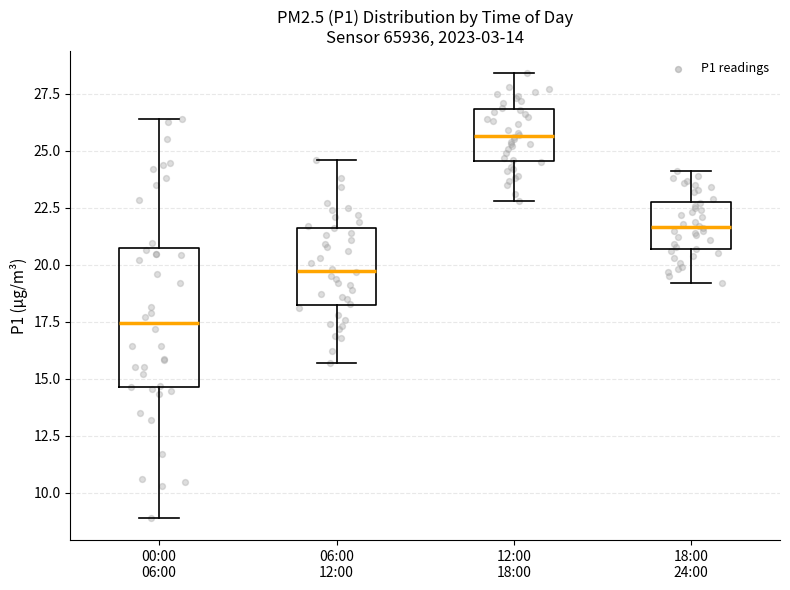

Which box's median line is the lowest?

00:00 06:00